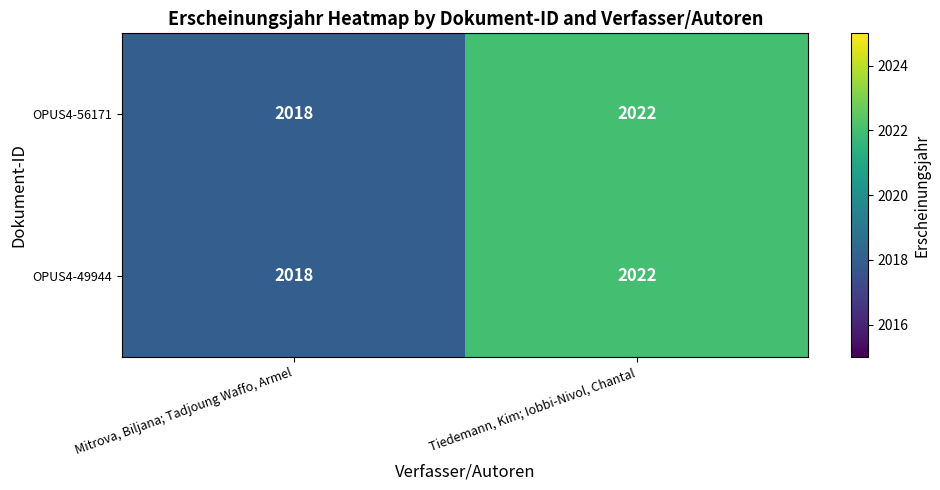

What is the total value across all series at Mitrova, Biljana; Tadjoung Waffo, Armel?

4036